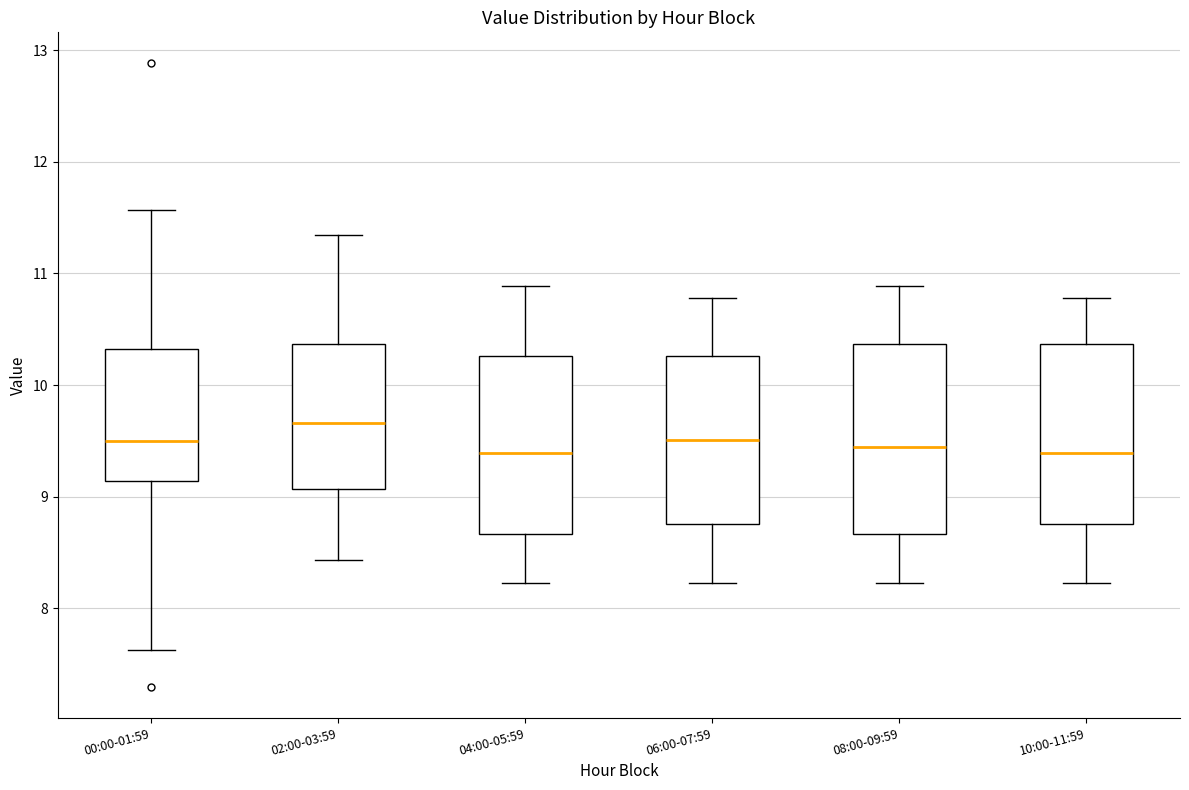

Reading left to right, transcribe this box plot: for each box, give where its median line is, the range the box spans, and where its two whiskers end, as read against the y-axis. The values are not printed on the chart, so give them approximately, as read against the axis.

00:00-01:59: median 9.5, box 9.1 to 10.3, whiskers 7.6 to 11.6
02:00-03:59: median 9.7, box 9.1 to 10.4, whiskers 8.4 to 11.3
04:00-05:59: median 9.4, box 8.7 to 10.3, whiskers 8.2 to 10.9
06:00-07:59: median 9.5, box 8.8 to 10.3, whiskers 8.2 to 10.8
08:00-09:59: median 9.5, box 8.7 to 10.4, whiskers 8.2 to 10.9
10:00-11:59: median 9.4, box 8.8 to 10.4, whiskers 8.2 to 10.8